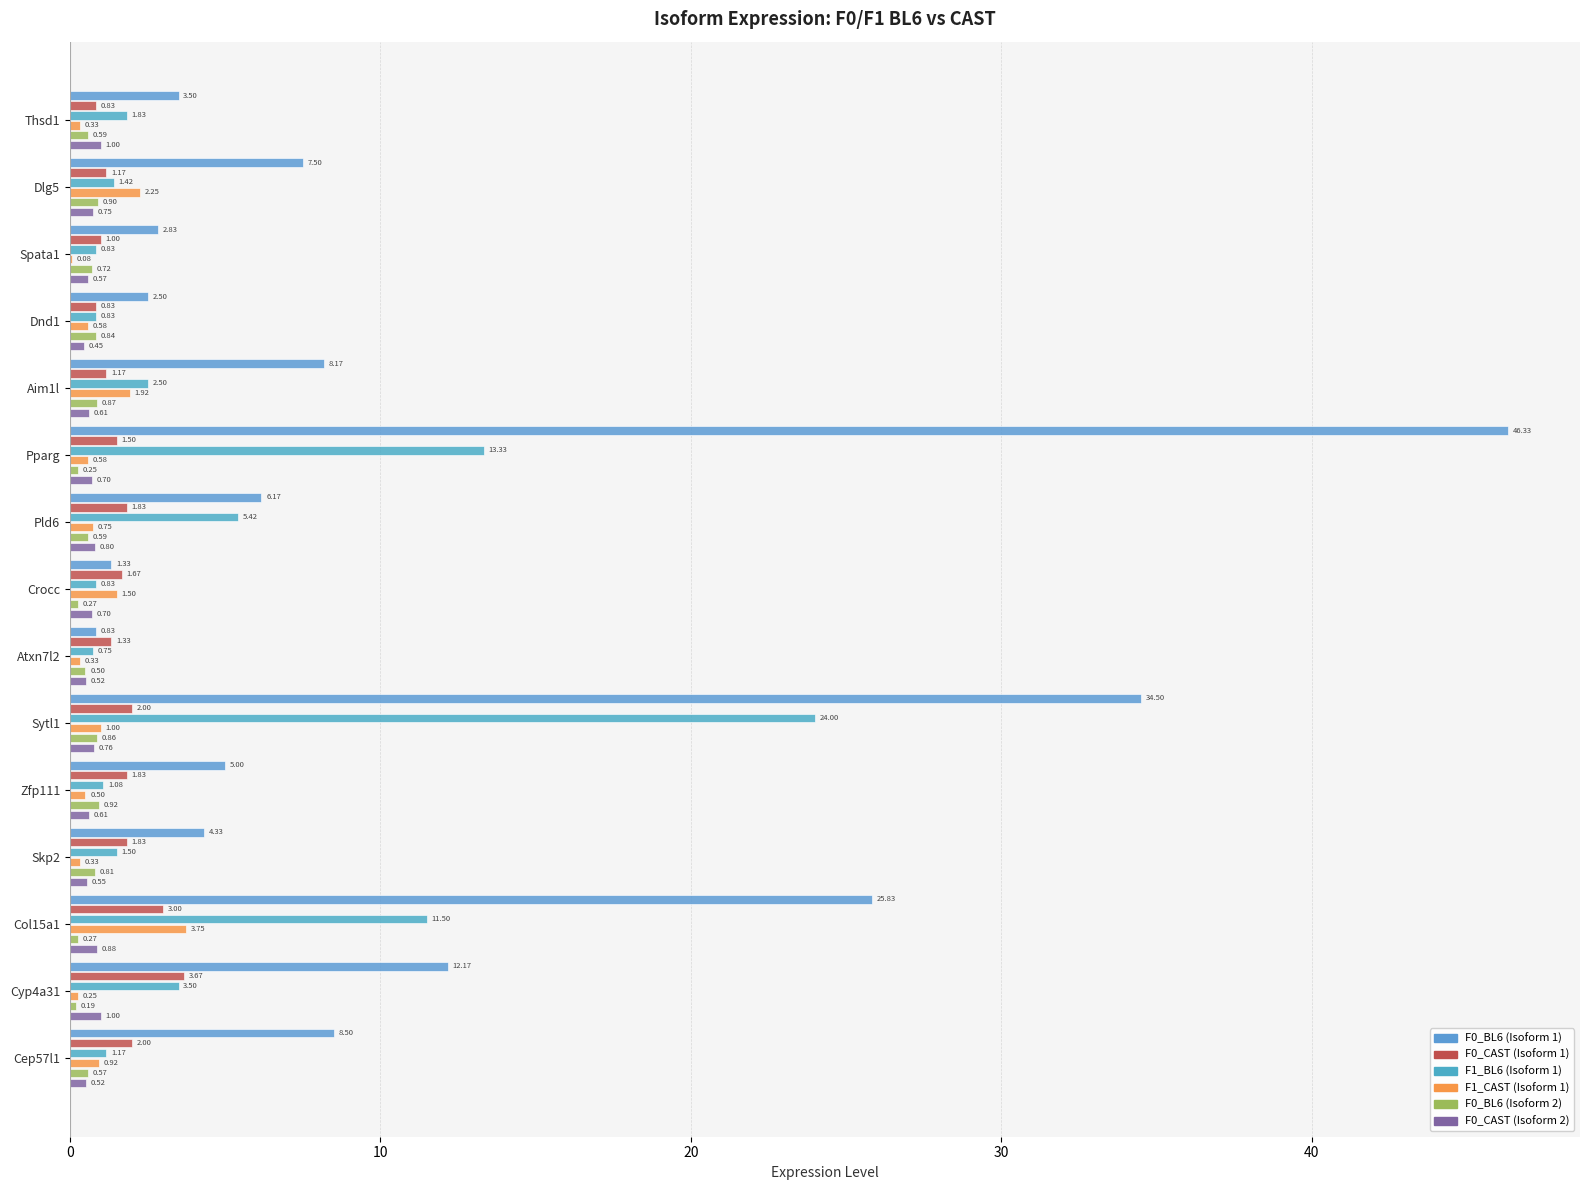

How many series are shown in this chart?

6